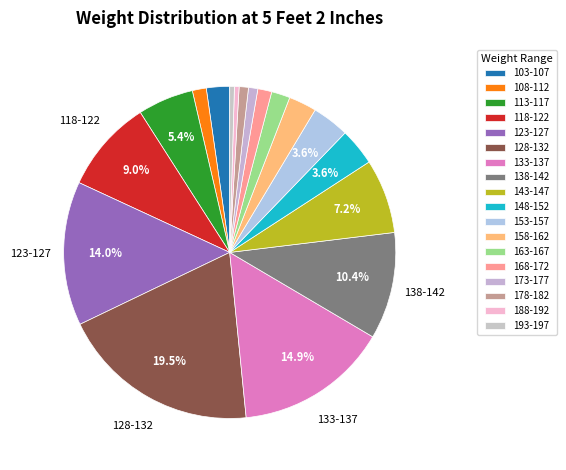

Which slice is the smallest?

188-192